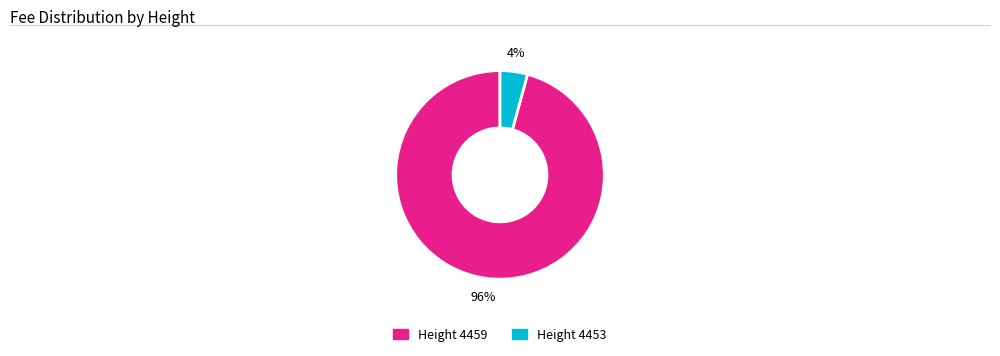

To the nearest percent, what is the average slice percentage?

50%